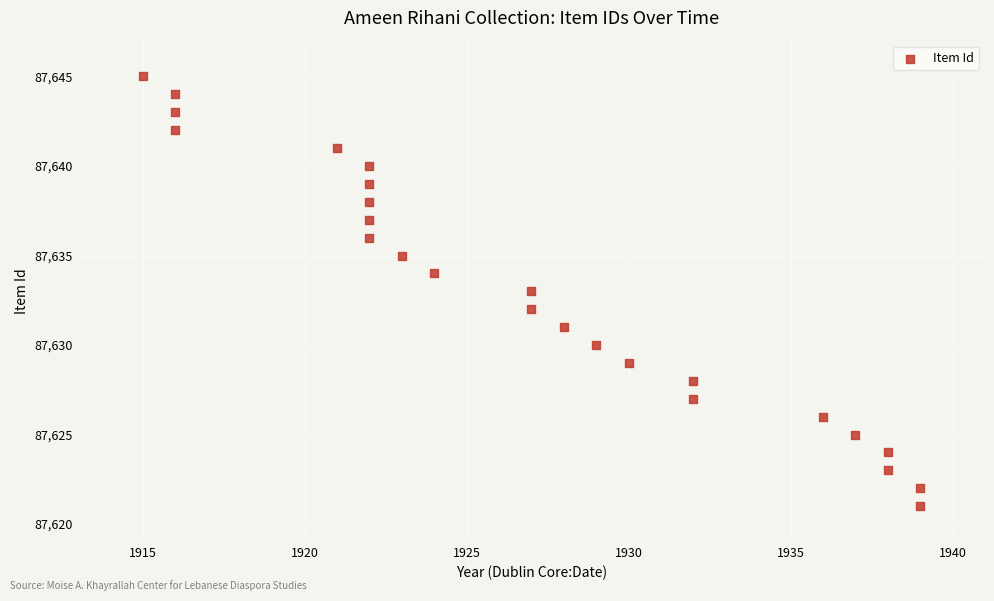

What is the range of Y values (max minus min)?

24